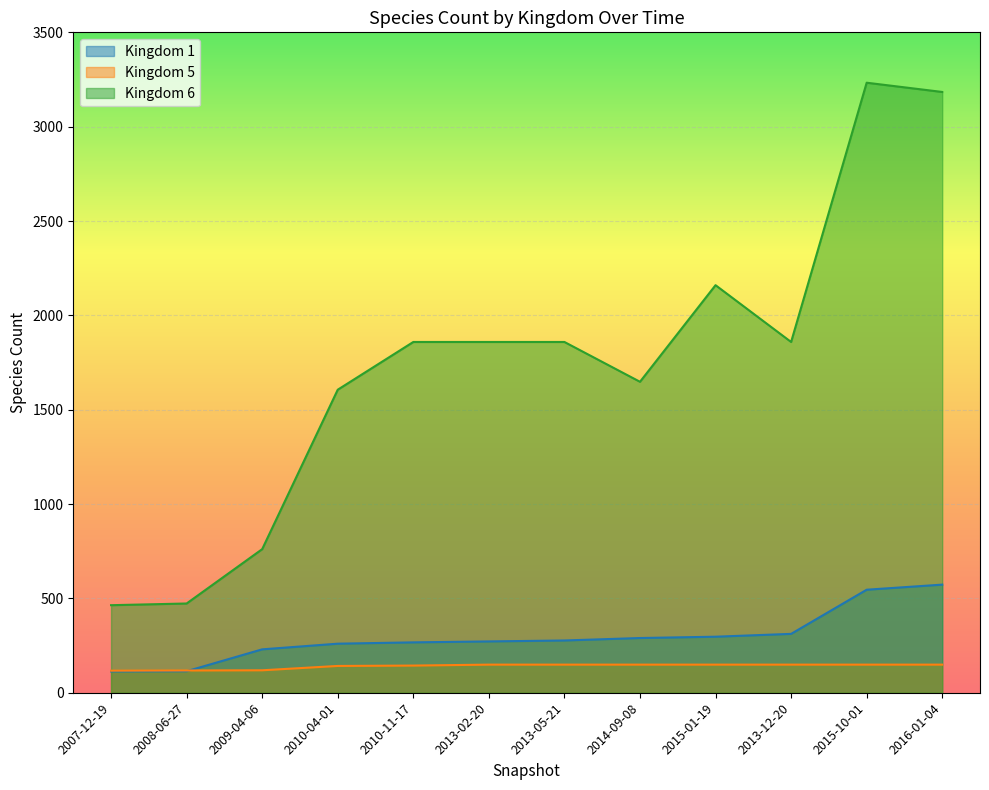

How many interior local peaks does the 6 series have?

2